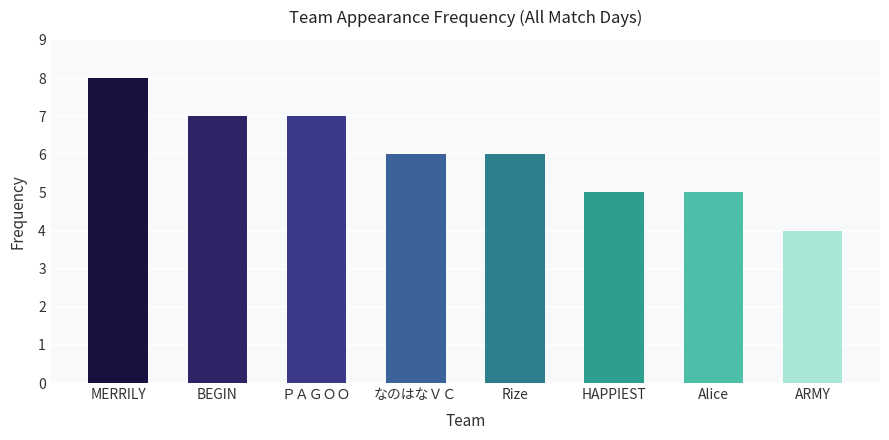

Approximately how many times larger is the value at MERRILY compared to Alice?

1.6